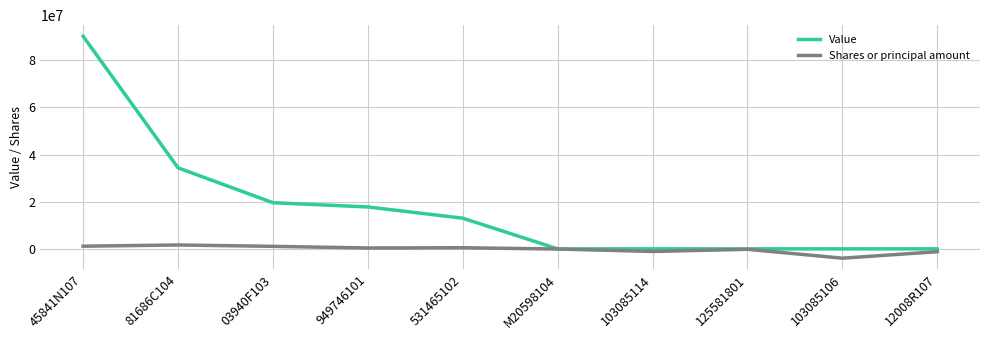

What is the smallest value displayed?

-3952114